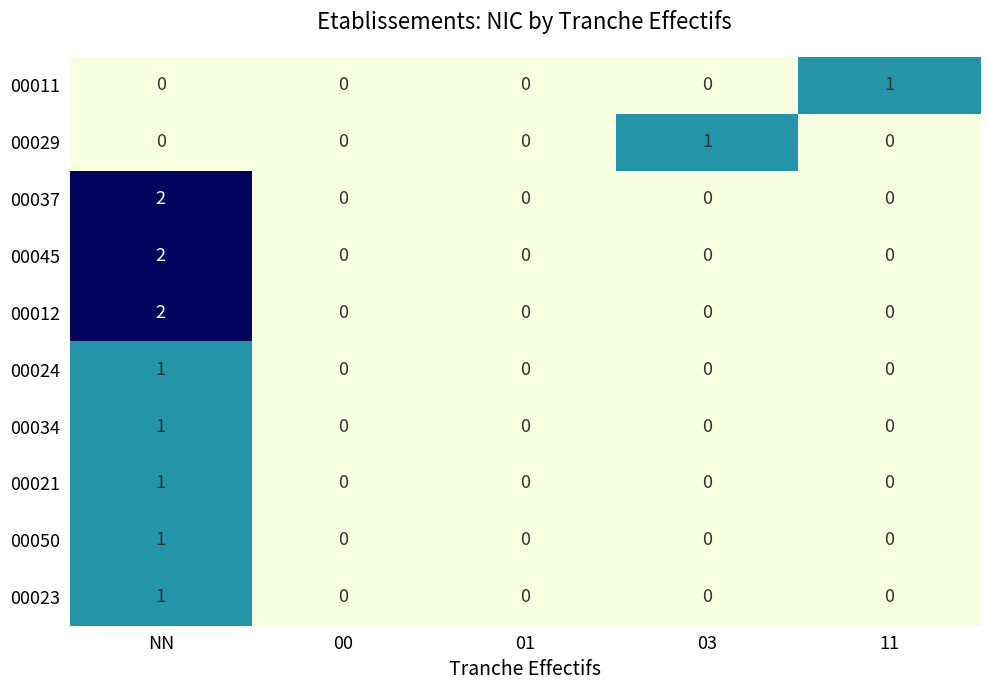

Is the value of 00050 at NN greater than the value of 00045 at 00?

Yes